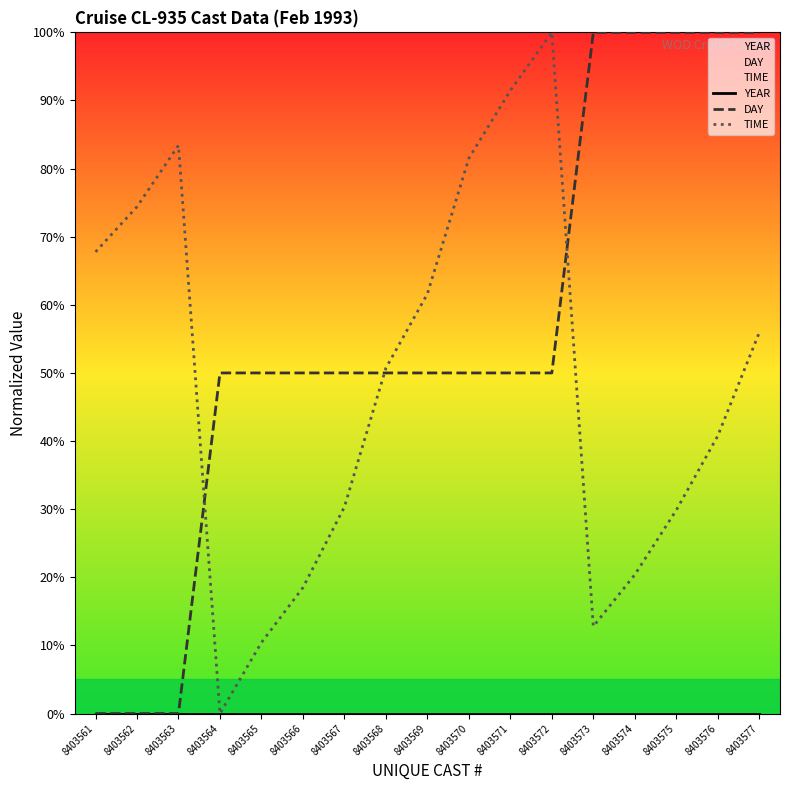

At which label does DAY reach its minimum?

8403561